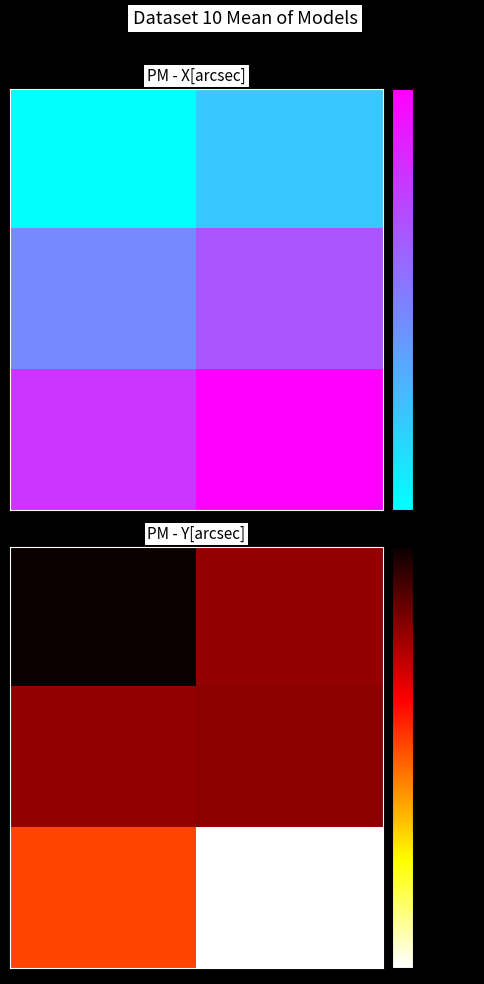

Which category has the lowest value across all series?

1